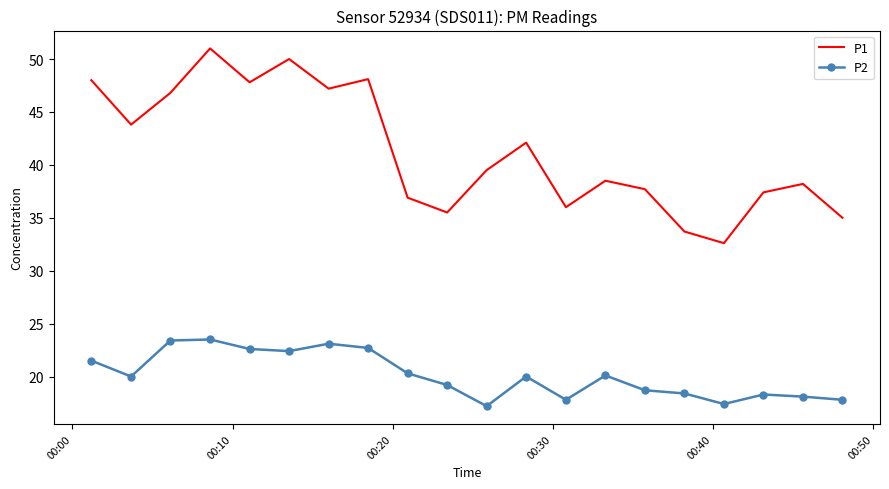

True or false: P1 and P2 cross at least once.

False